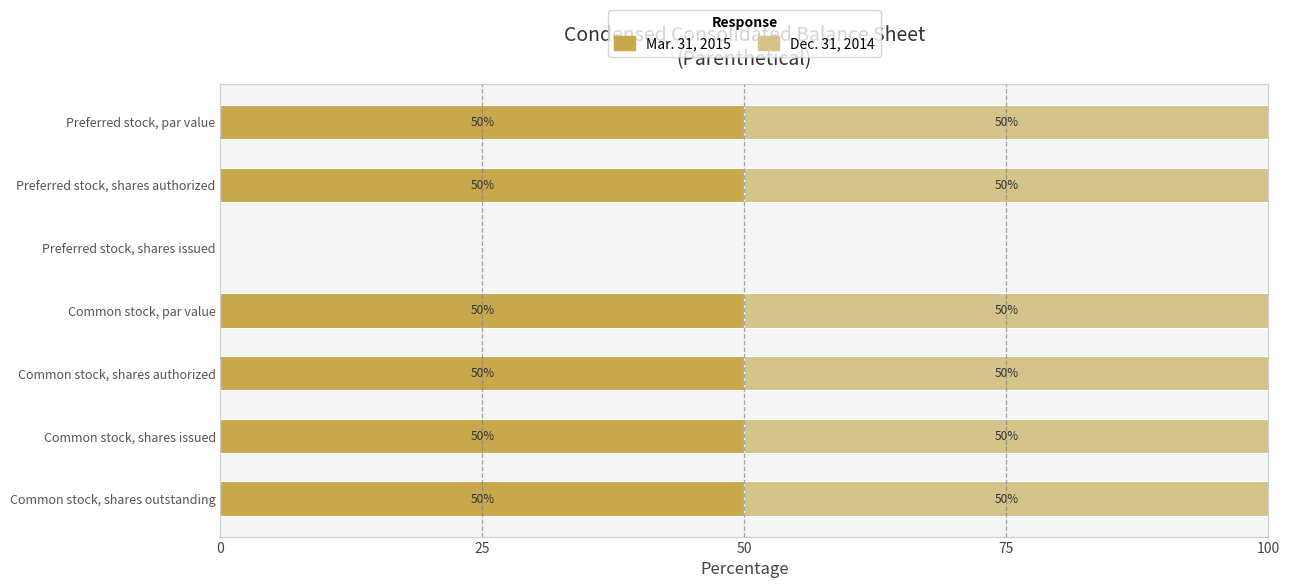

What is the sum of all Mar. 31, 2015 values?

300